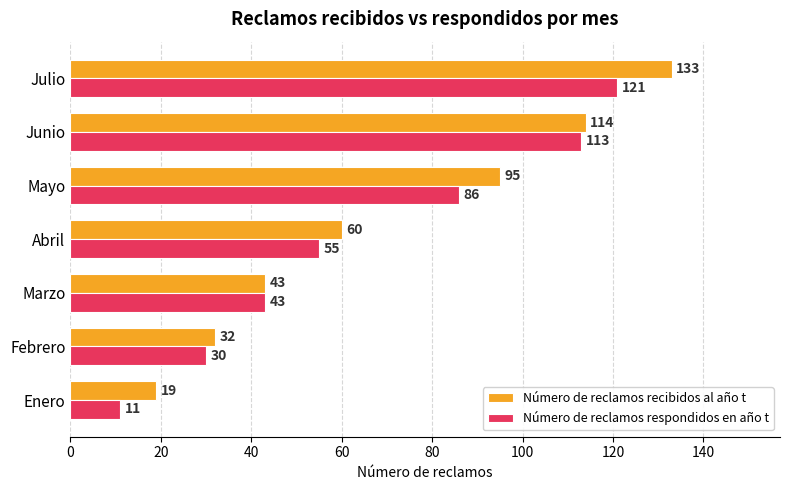

At how many categories does at least one series exceed 107?

2